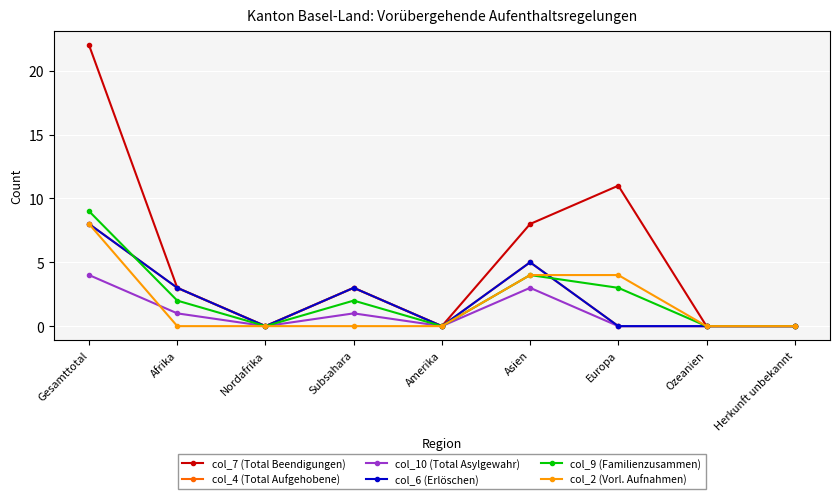

In col_6 (Erlöschen), how many points are lower than both neighbors (excluding endpoints)?

2